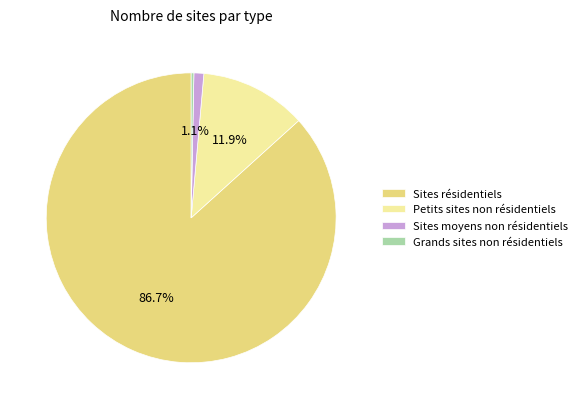

What percentage is NOT represented by Sites moyens non résidentiels?

98.9%